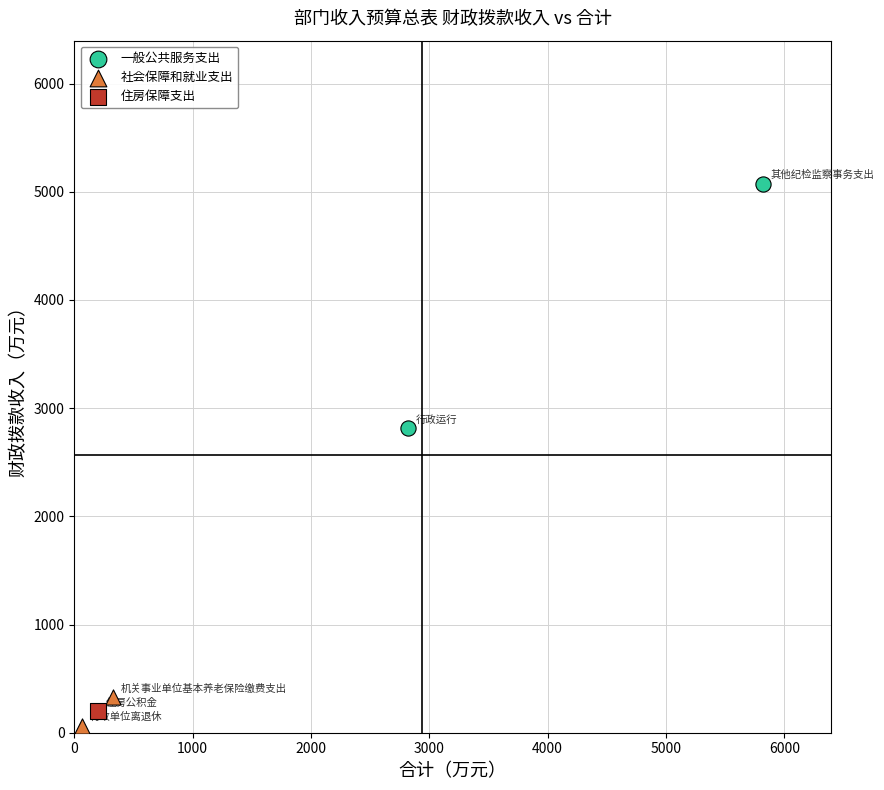

What are all the series names shown in the legend?

一般公共服务支出, 社会保障和就业支出, 住房保障支出